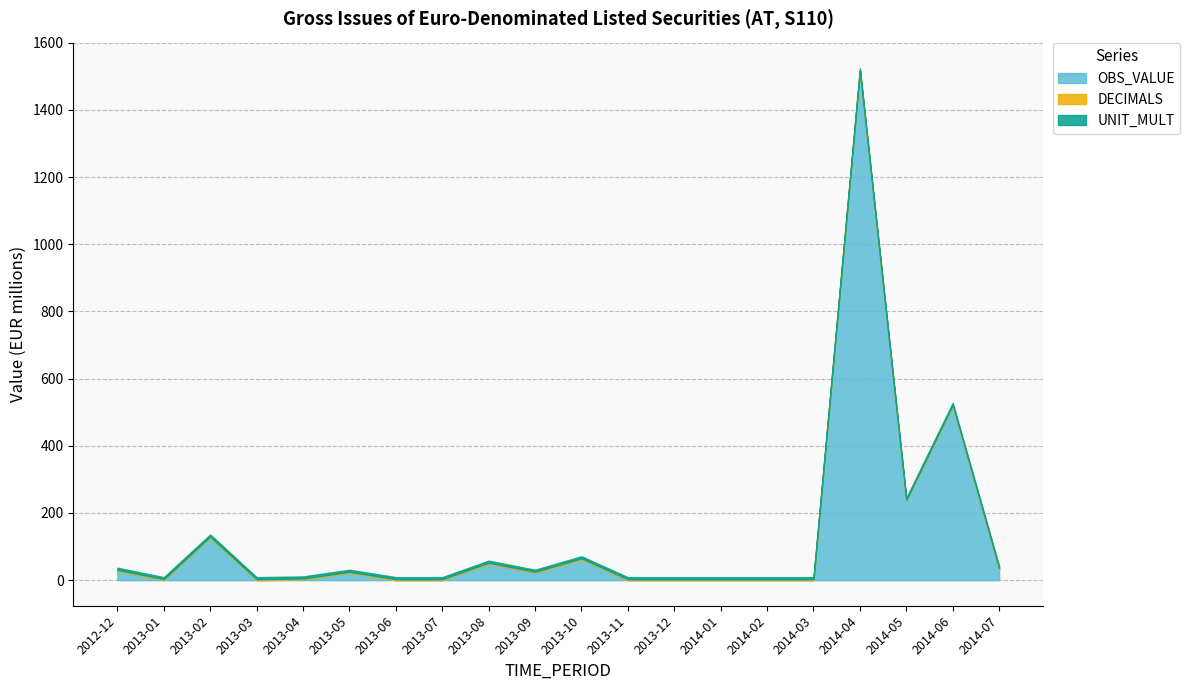

What is the label of the 13th point from the left?

2013-12